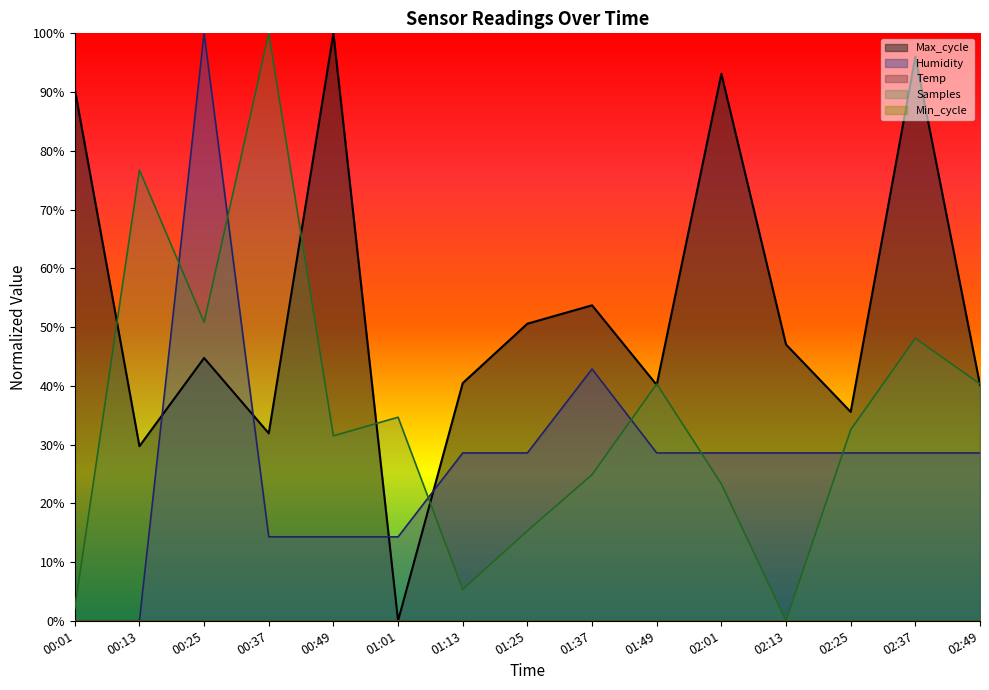

What is the sum of all Max_cycle values?

793.6